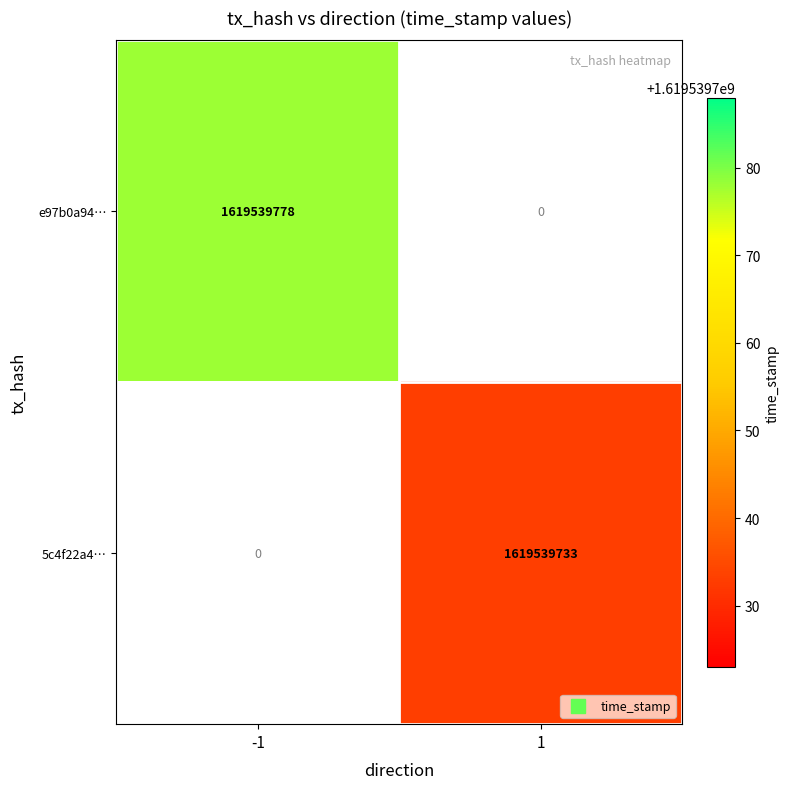

What is the difference between the e97b0a9418a2f641b25234f5ae079daef2aec32 values at time_stamp and direction?

1619539779